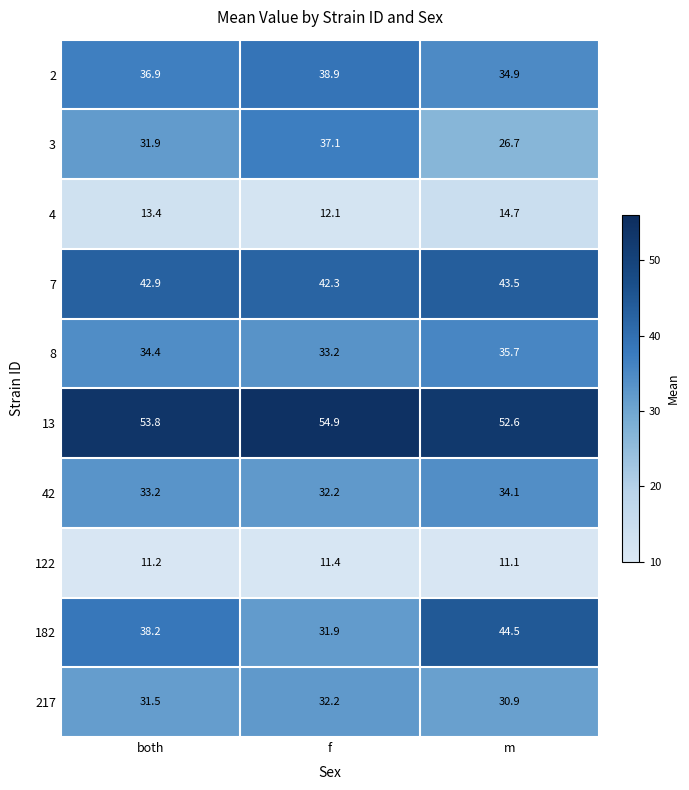

What is the sum of all 2 values?

110.7